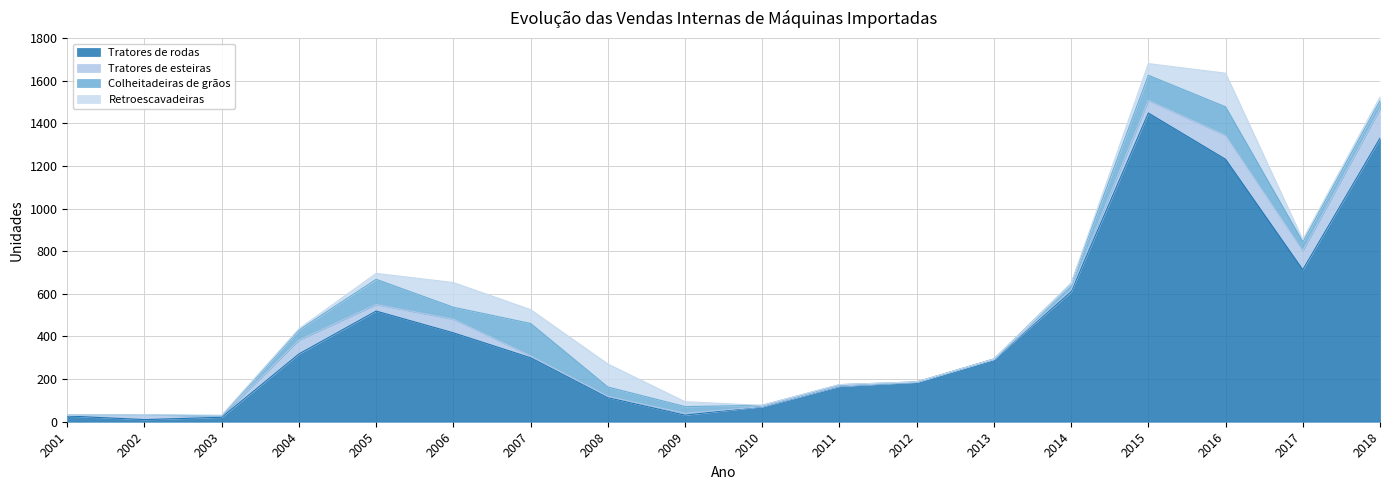

What is the difference between the Tratores de rodas values at 2013 and 2016?

937